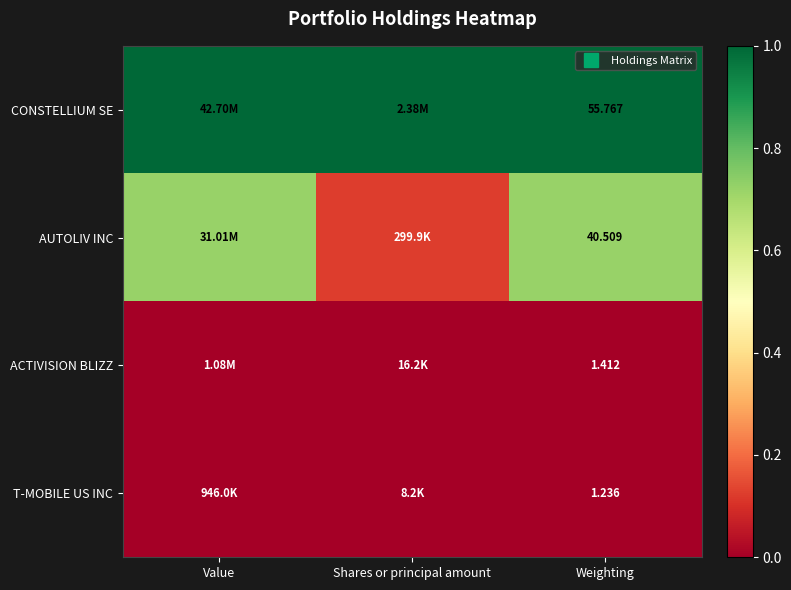

At how many categories does at least one series exceed 0?

3